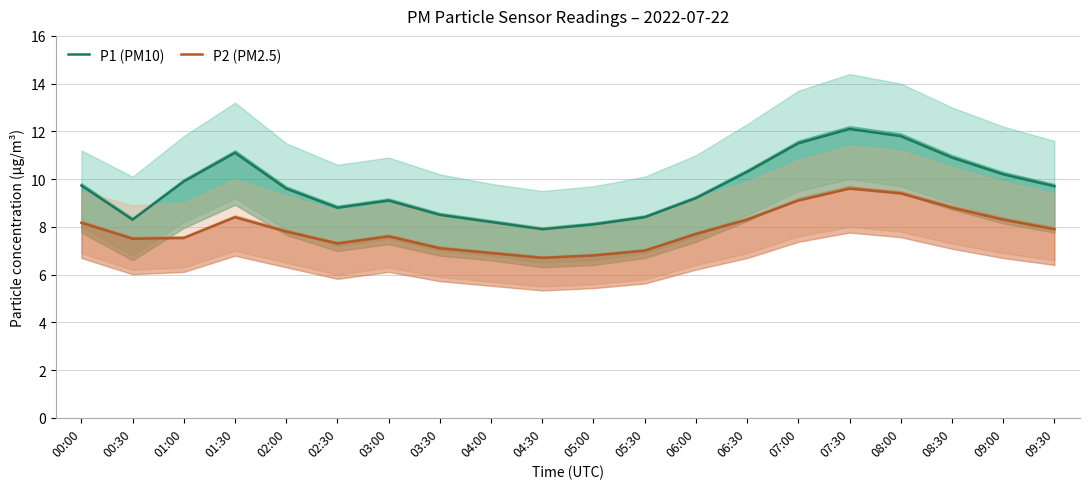

True or false: P2 (PM2.5) and P1 (PM10) cross at least once.

False